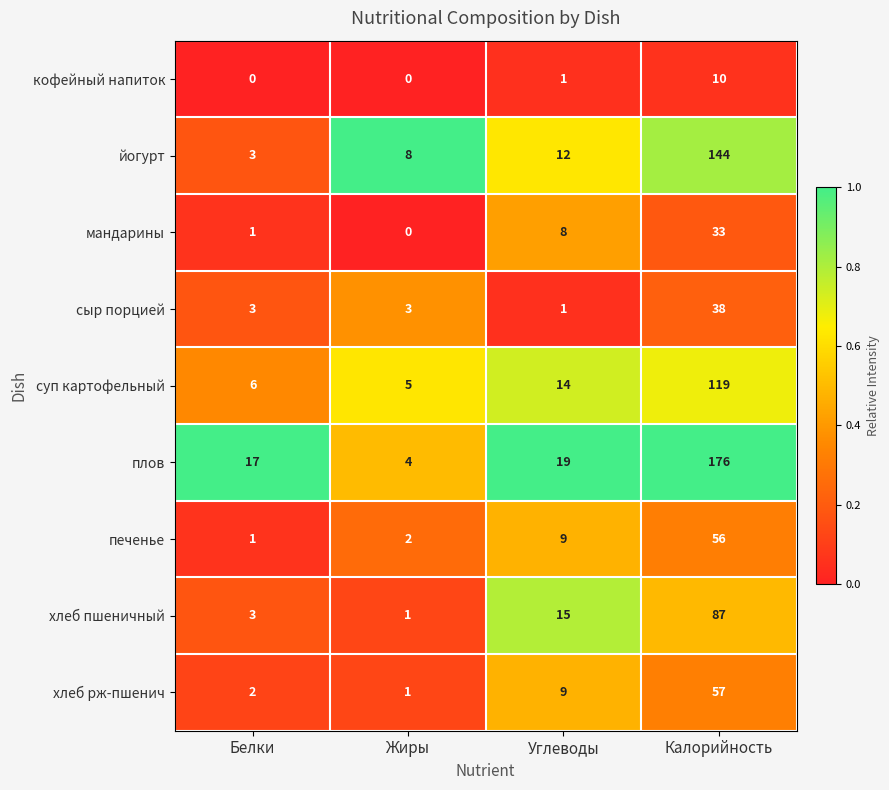

What is the difference between the maximum and minimum values in the йогурт series?

141